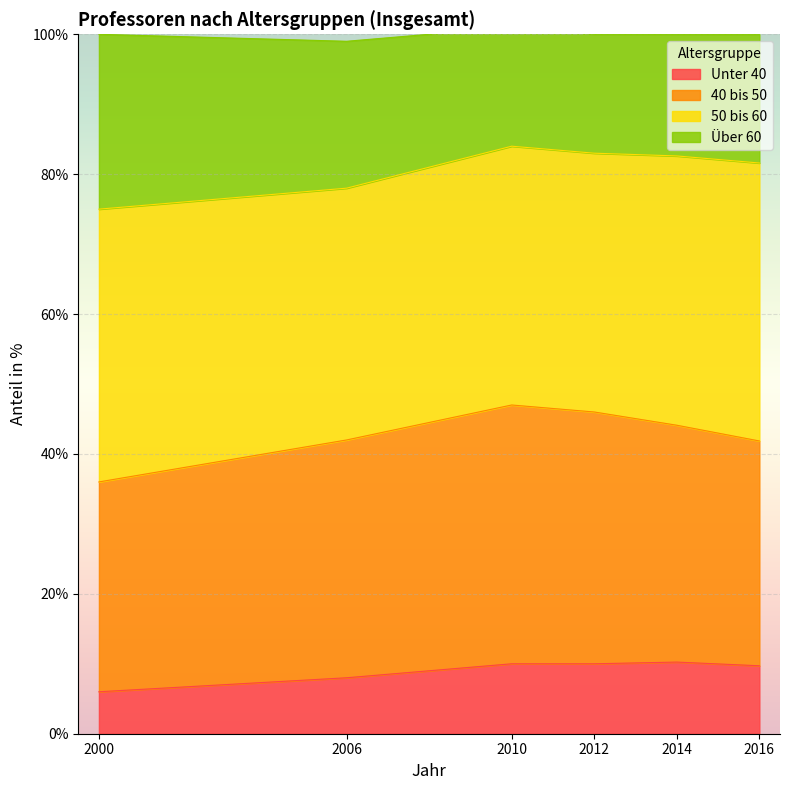

What are all the series names shown in the legend?

Unter 40, 40 bis 50, 50 bis 60, Über 60